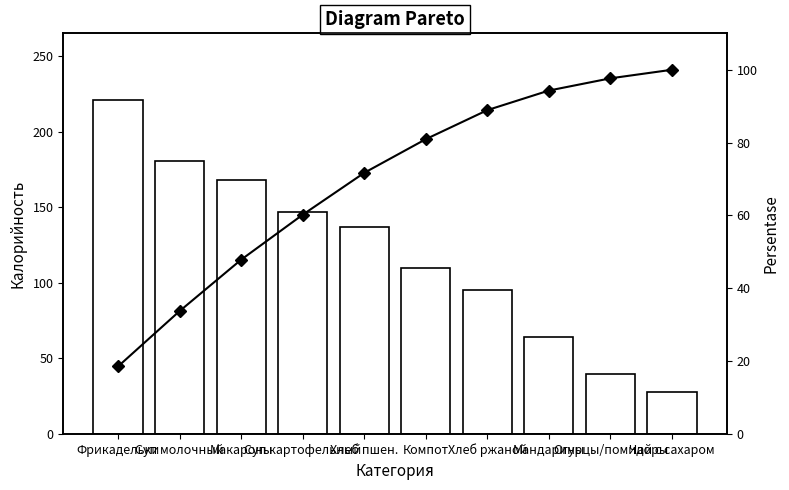

Reading left to right, extract all data points from this chart.

Калорийность: 221.0	181.0	168.0	147.0	137.0	110.0	95.0	64.0	40.0	28.0
Persentase: 18.6	33.8	47.9	60.2	71.7	80.9	88.9	94.3	97.6	100.0